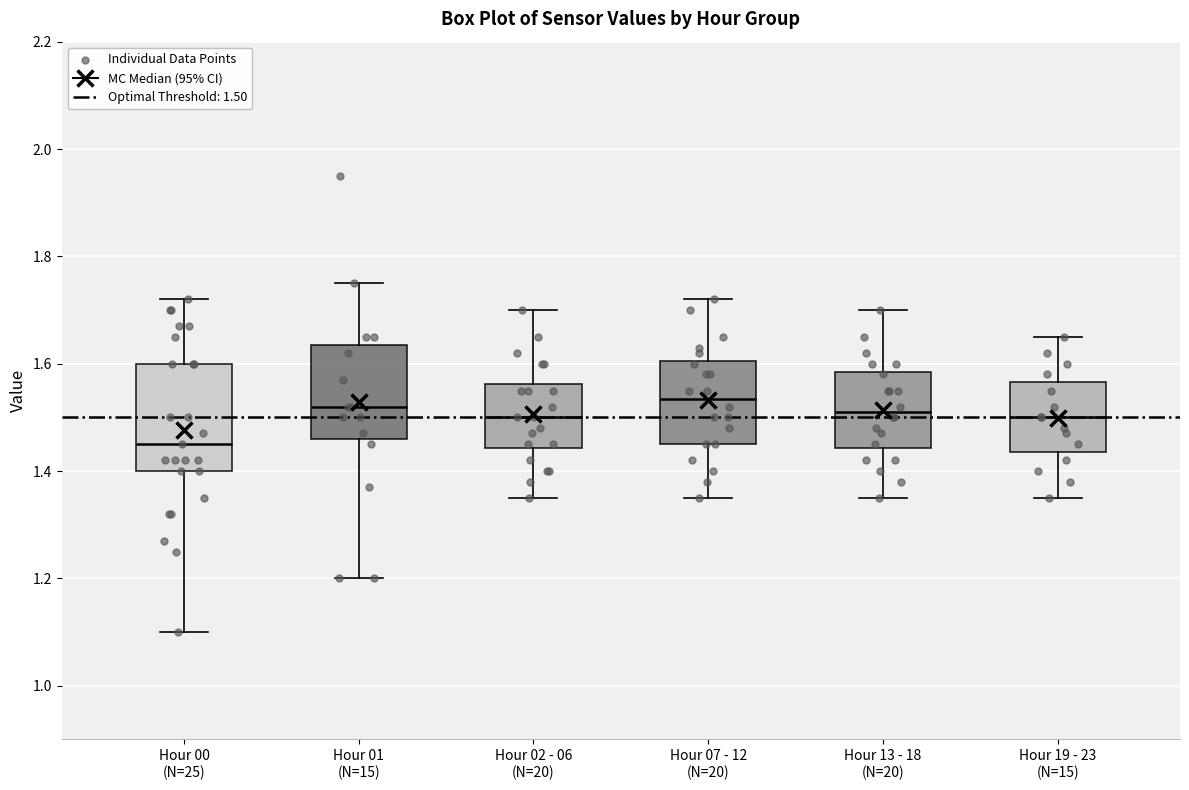

Comparing the boxes themselves (not the whiskers), which one is the tallest?

Hour 00 (N=25)